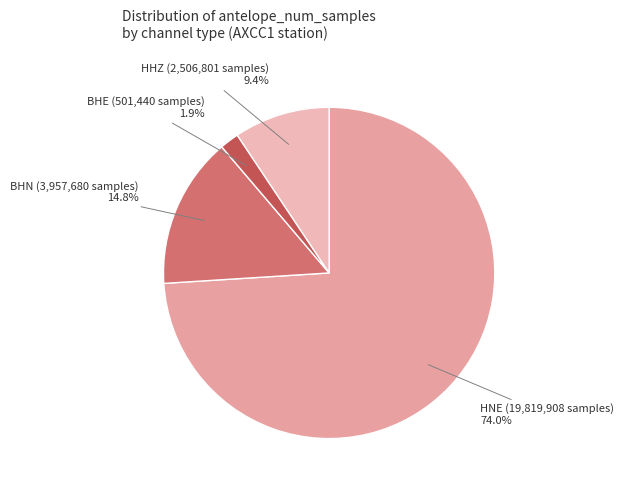

Count the number of slices in the pie.

4